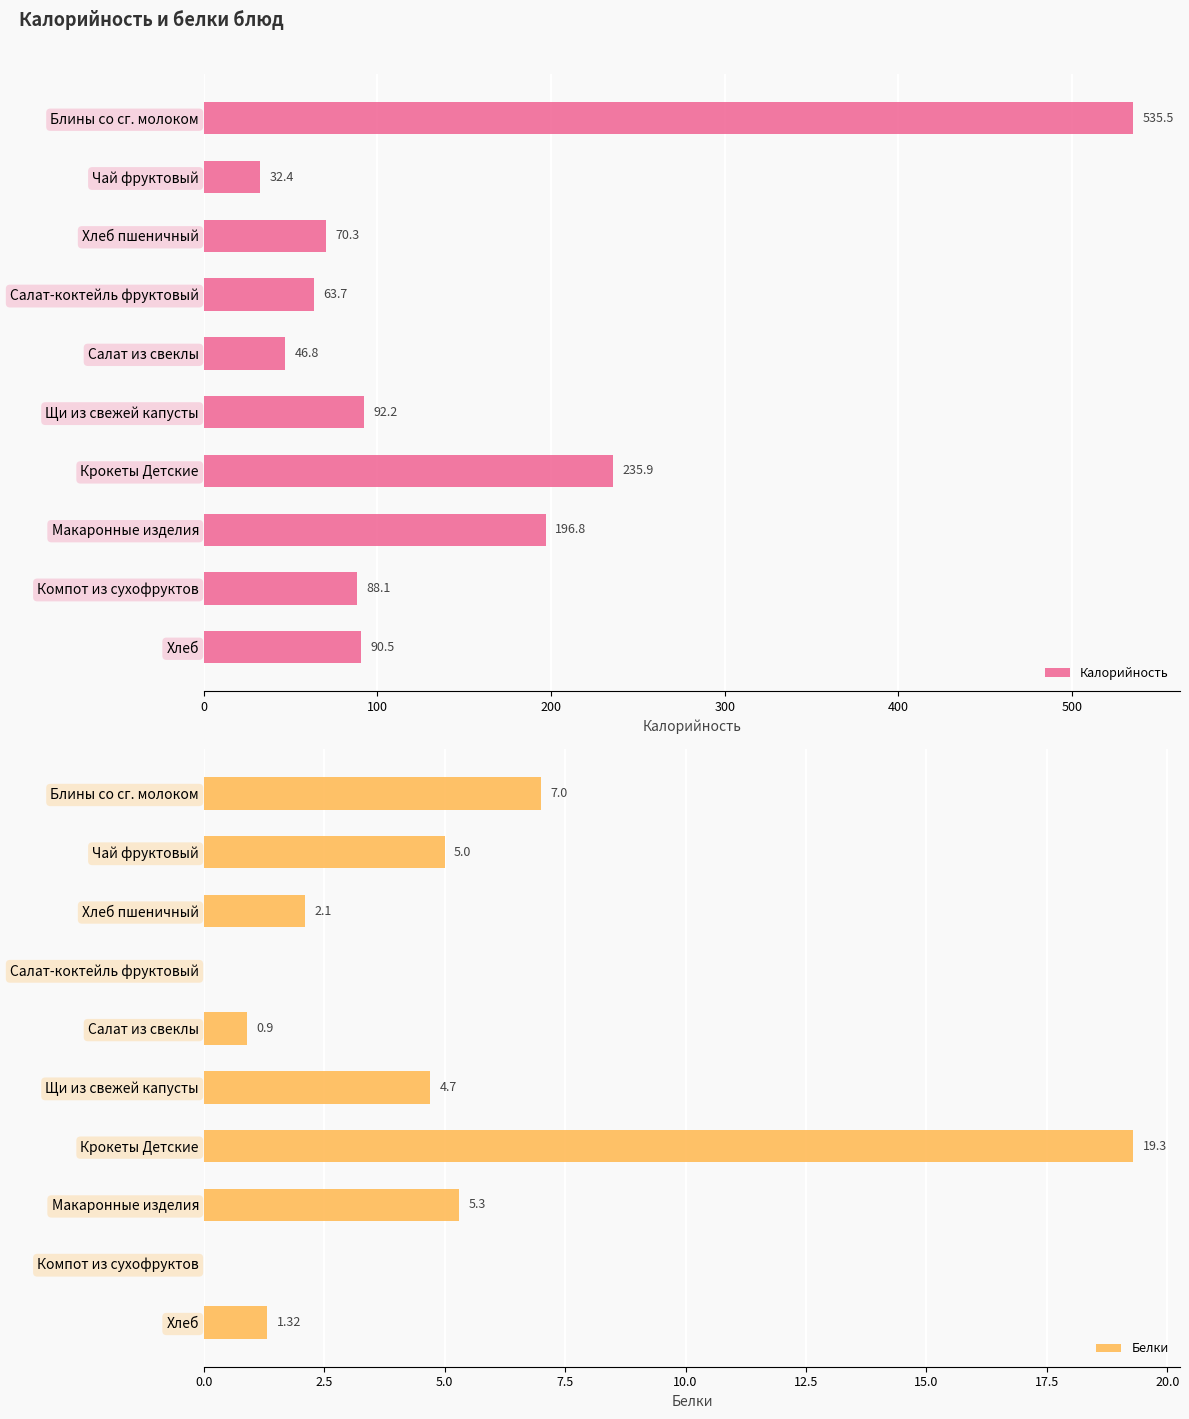

The Белки series shows 4.7 at Щи из свежей капусты. True or false?

True